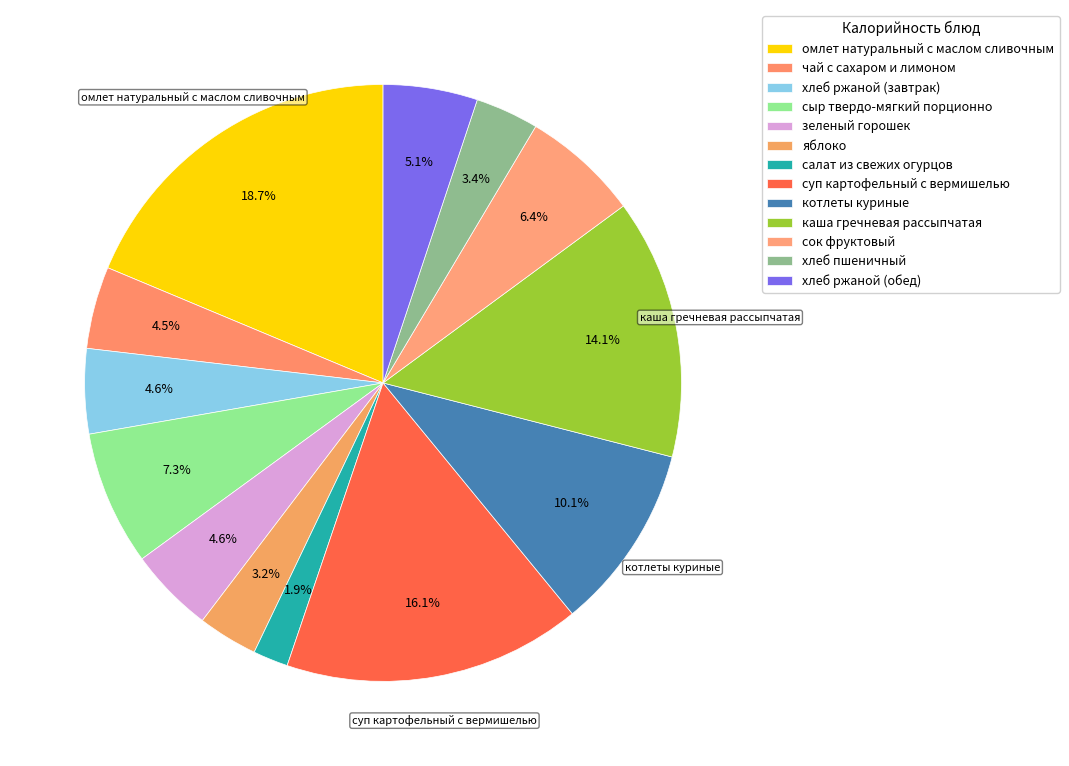

Rank the categories by value from highest to lowest.

омлет натуральный с маслом сливочным, суп картофельный с вермишелью, каша гречневая рассыпчатая, котлеты куриные, сыр твердо-мягкий порционно, сок фруктовый, хлеб ржаной (обед), зеленый горошек, хлеб ржаной (завтрак), чай с сахаром и лимоном, хлеб пшеничный, яблоко, салат из свежих огурцов